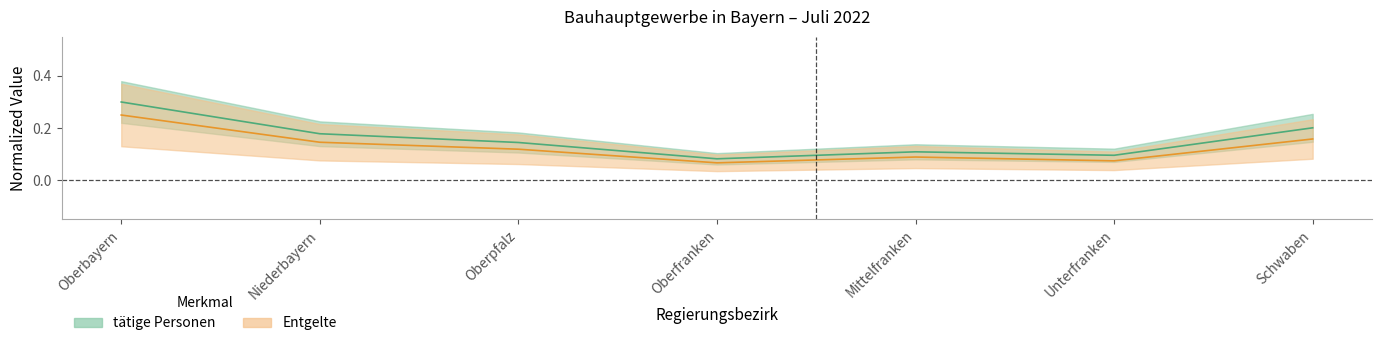

True or false: Entgelte and tätige Personen cross at least once.

False